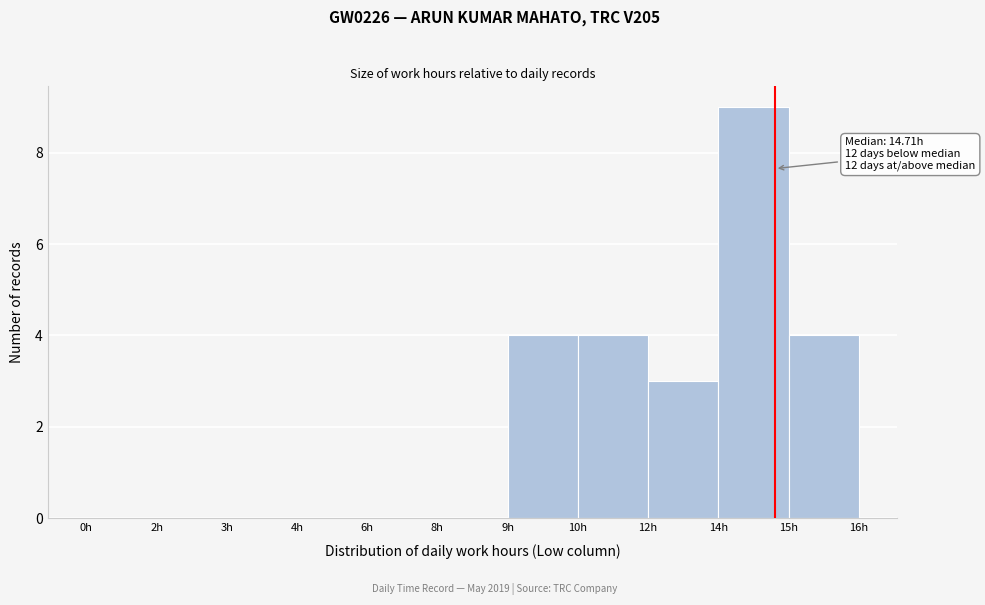

Reading left to right, transcribe all the data shown in this chart.

0h=0	2h=0	3h=0	4h=0	6h=0	8h=0	9h=4	10h=4	12h=3	14h=9	15h=4